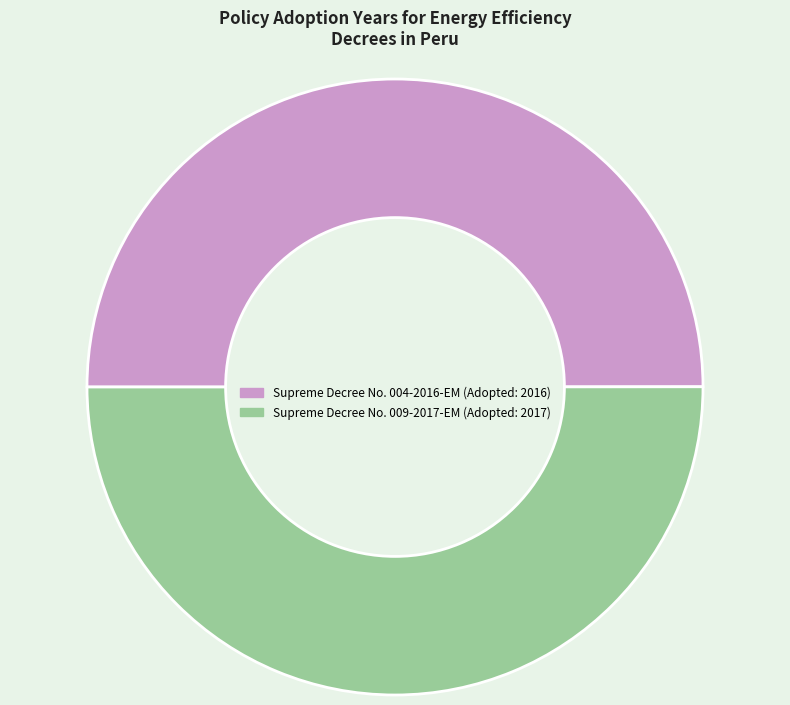

Is the sum of Supreme Decree No. 004-2016-EM and Supreme Decree No. 009-2017-EM greater than half?

Yes